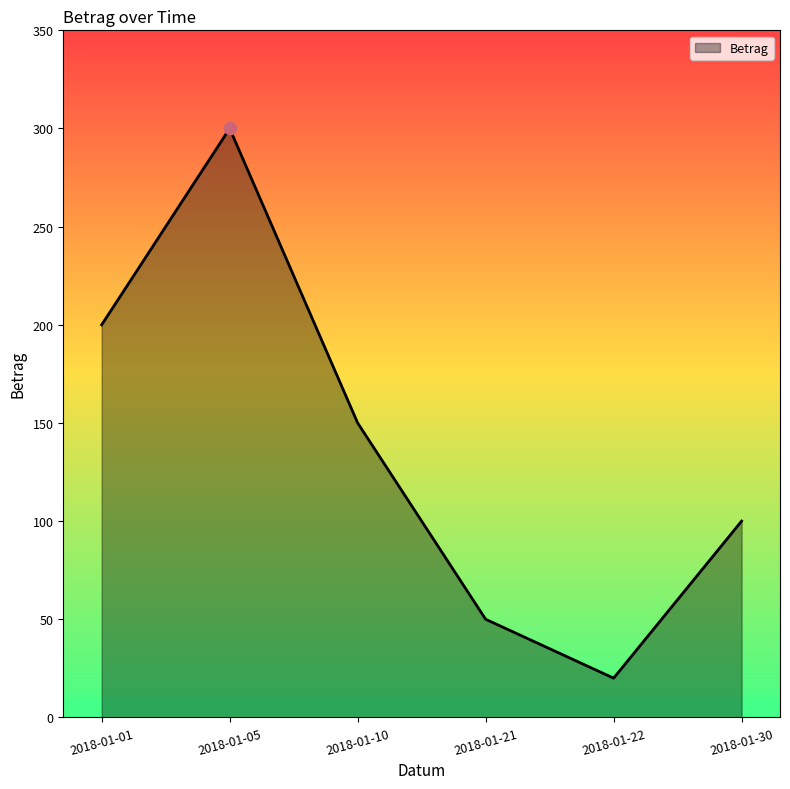

Approximately how many times larger is the value at 2018-01-01 compared to 2018-01-30?

2.0